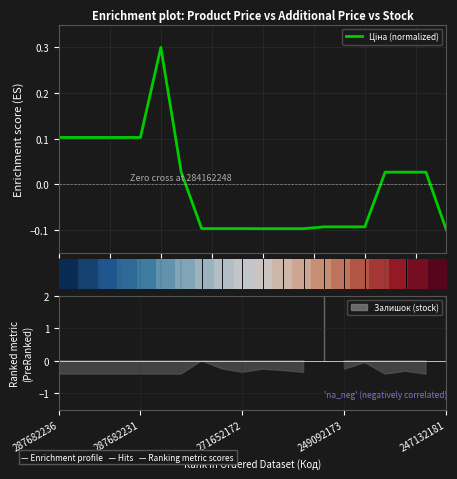

What is the difference between the highest and lowest values at 15?

0.9